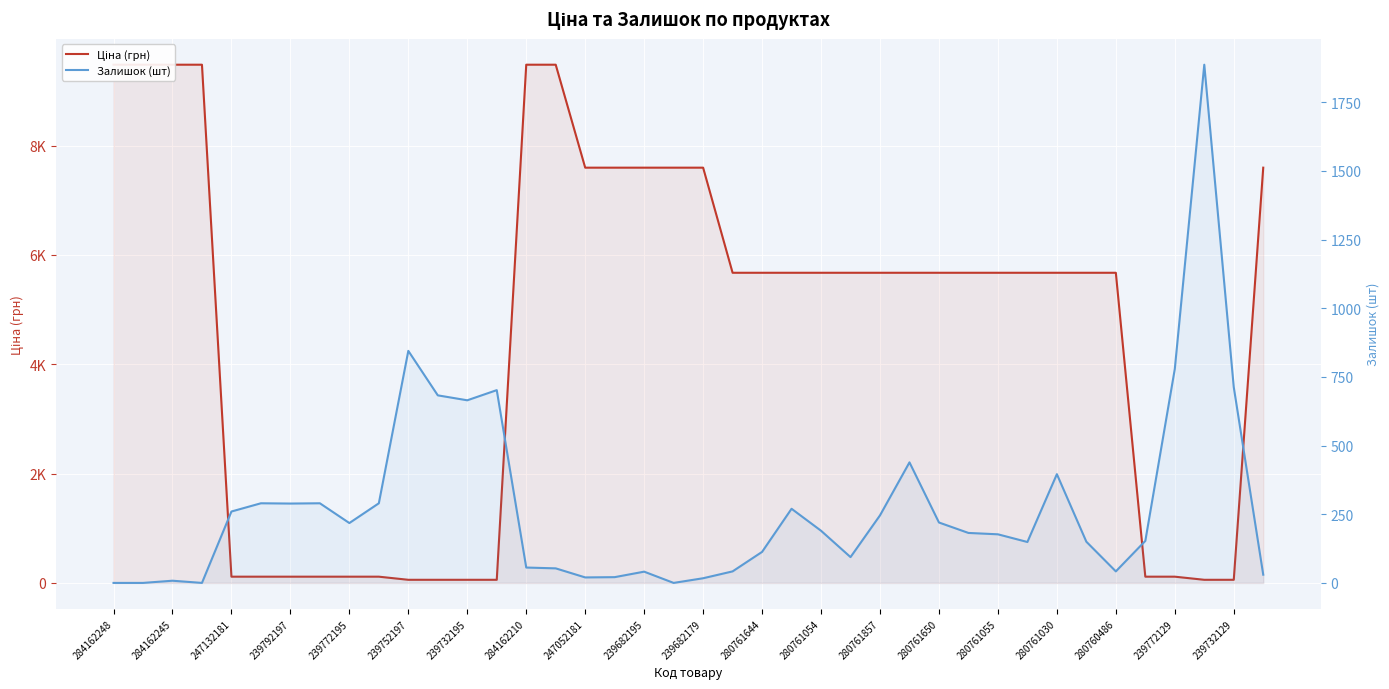

The value of Ціна (грн) at 280761650 is 5673.8. True or false?

True